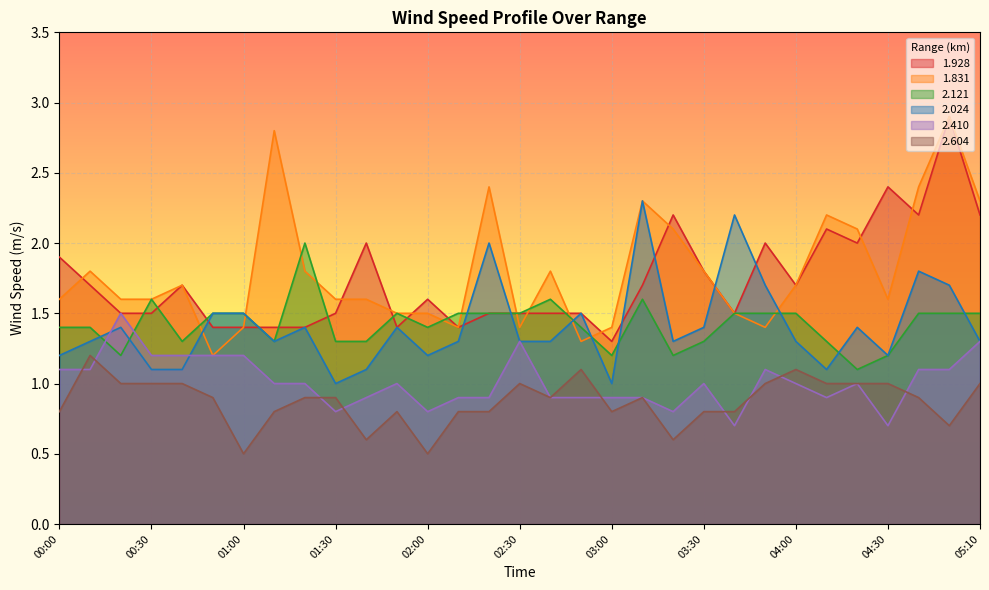

How many data points does each series have?

31